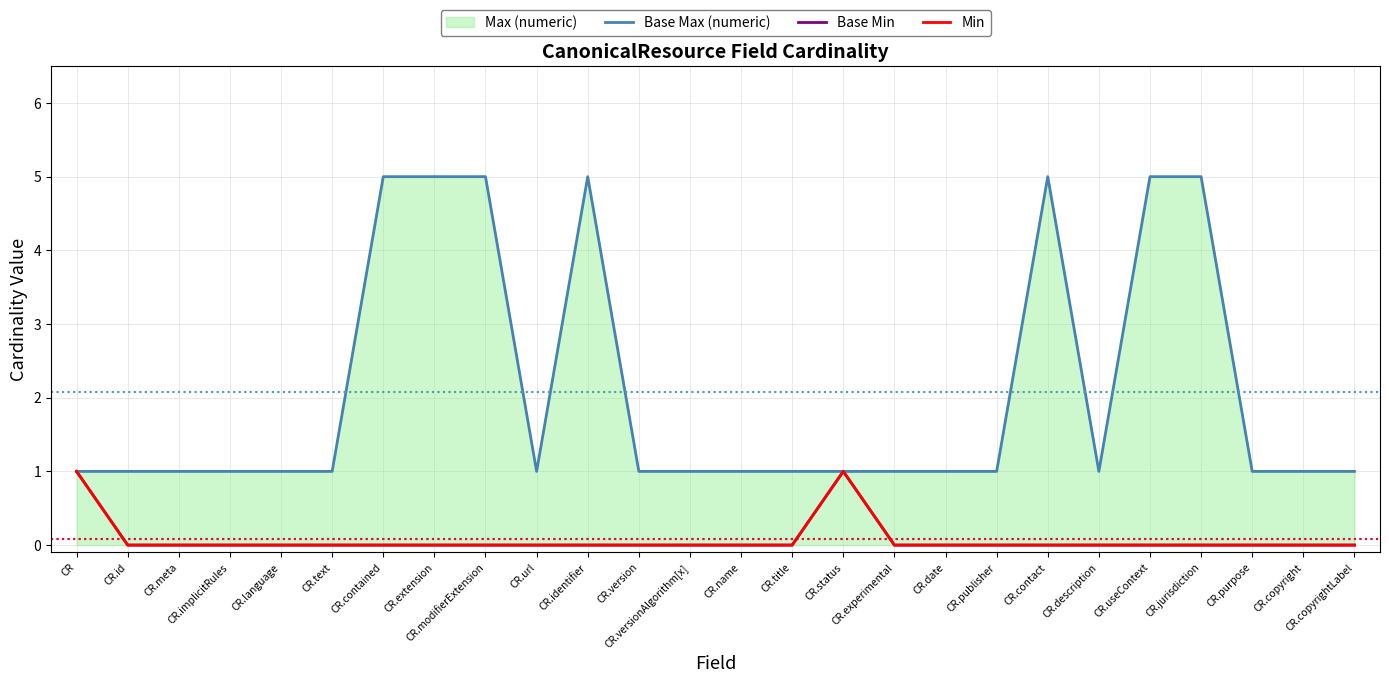

What is the difference between the maximum and minimum values in the Min series?

1